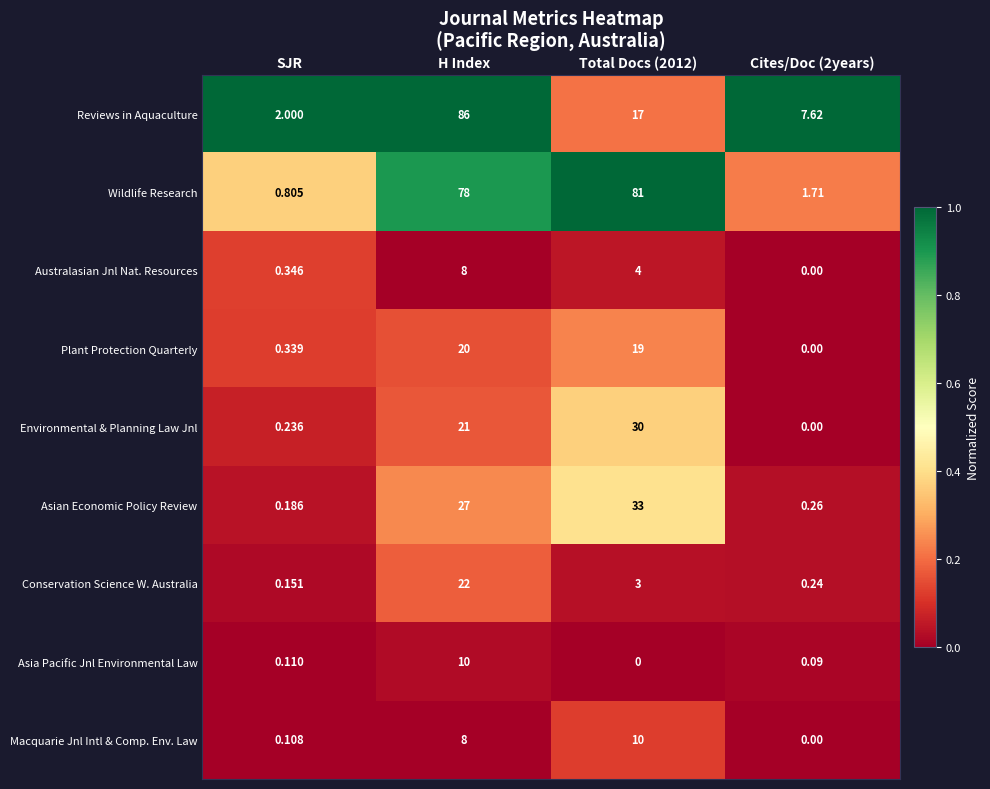

Which series has the largest total across all categories?

Wildlife Research